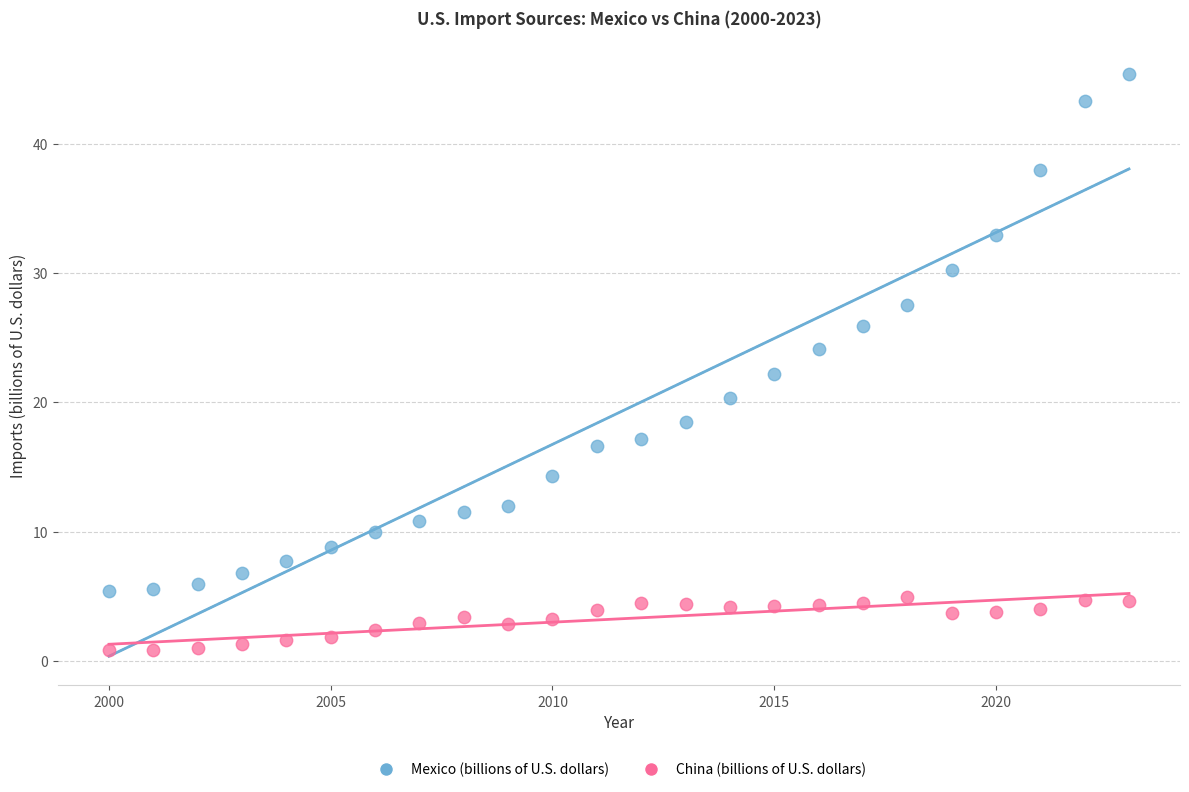

What are all the series names shown in the legend?

Mexico (billions of U.S. dollars), China (billions of U.S. dollars)